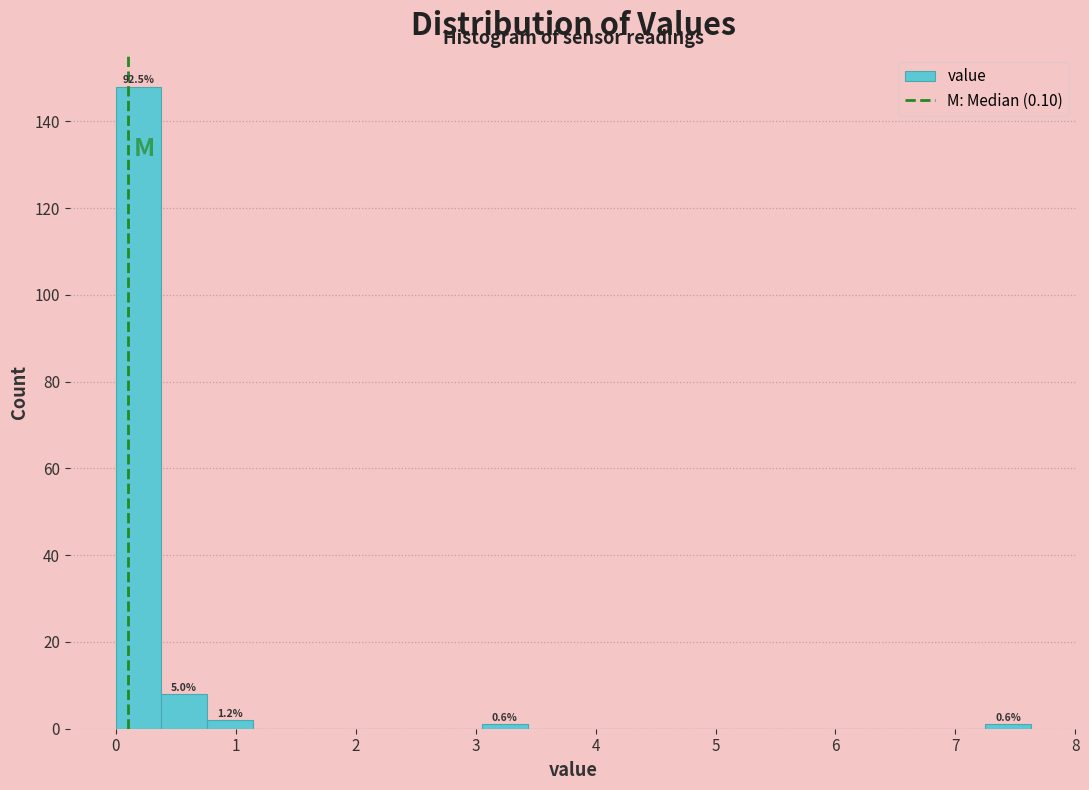

Around what value on the x-axis is the tallest bar? Give the approximate position of its centre, as read against the axis.

0.2